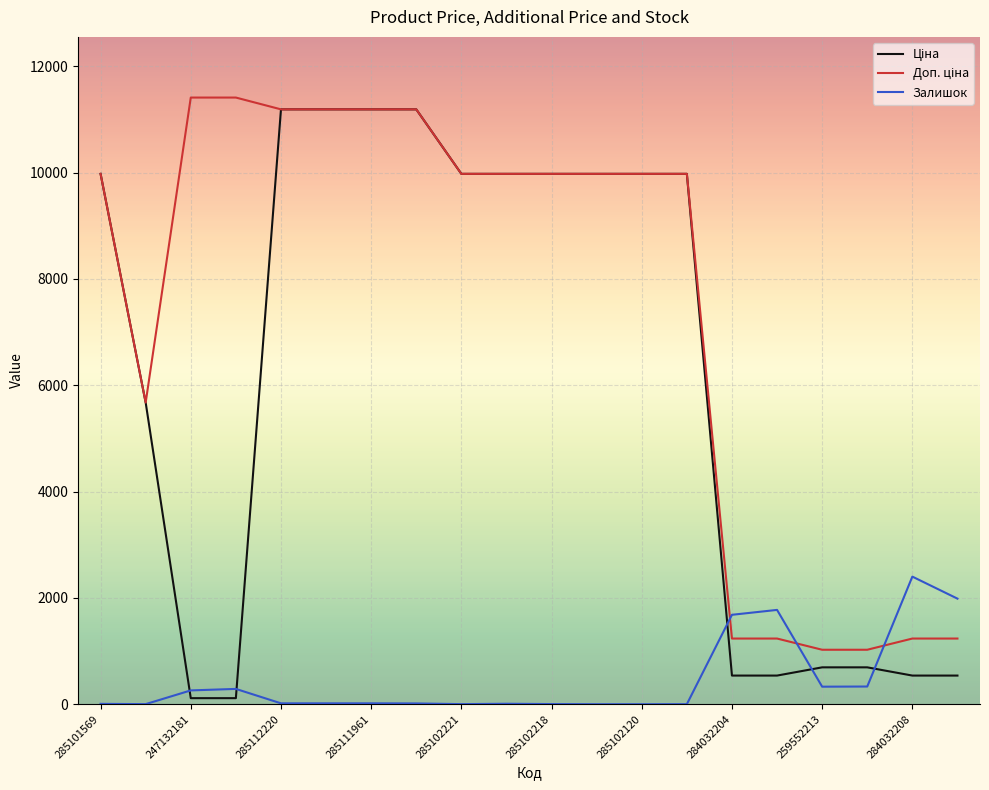

Rank the series by their average value, from highest to lowest.

Доп. ціна, Ціна, Залишок